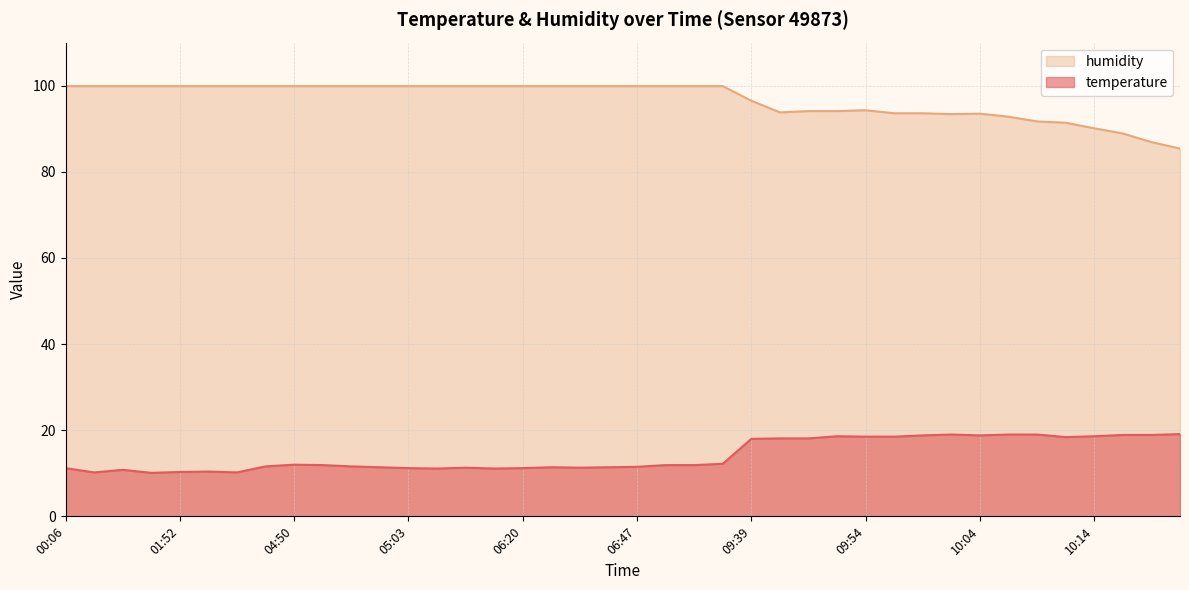

What value does the humidity series have at 06:42?

99.9